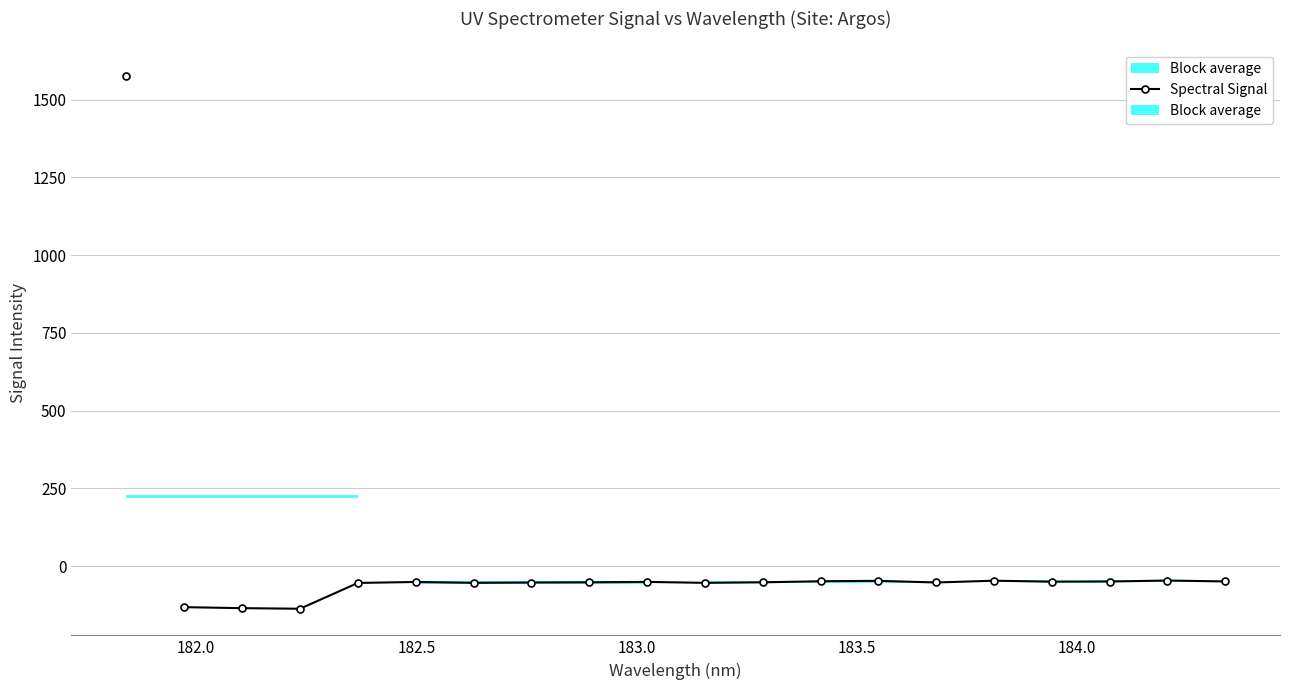

True or false: the data has more than 0 interior local peaks.

True